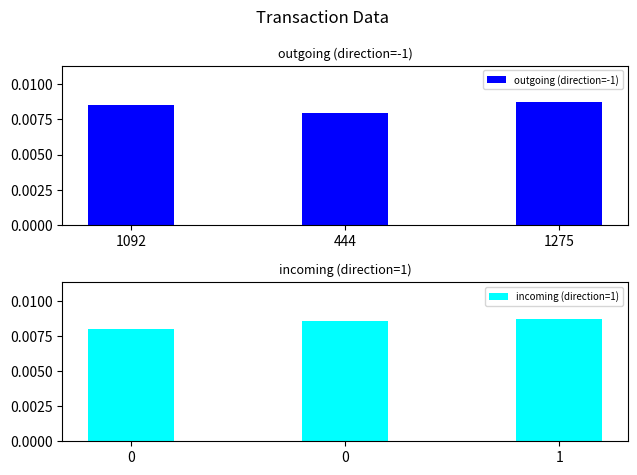

Which series has the largest range (max minus min)?

outgoing (direction=-1)